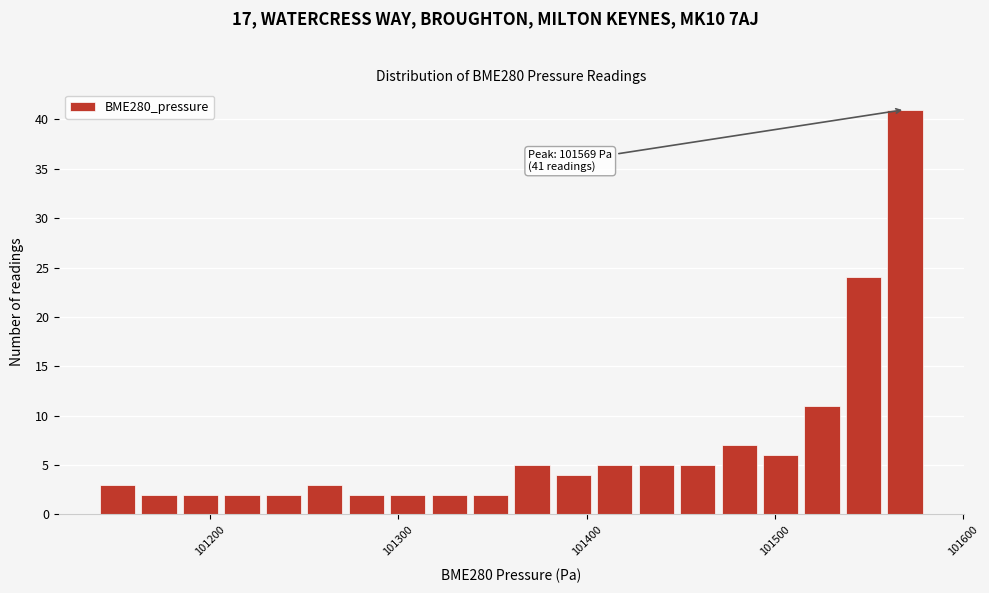

Read against the x-axis, roughly where is the centre of the tallest bar?

101570